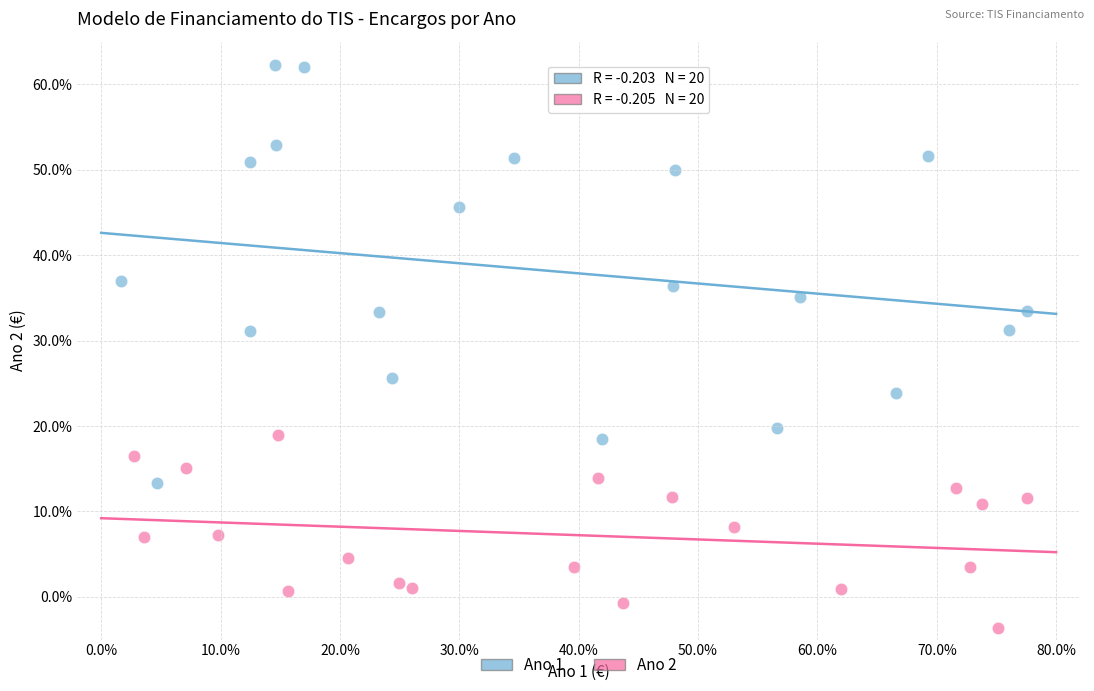

Which series reaches the minimum Y coordinate?

Ano 2